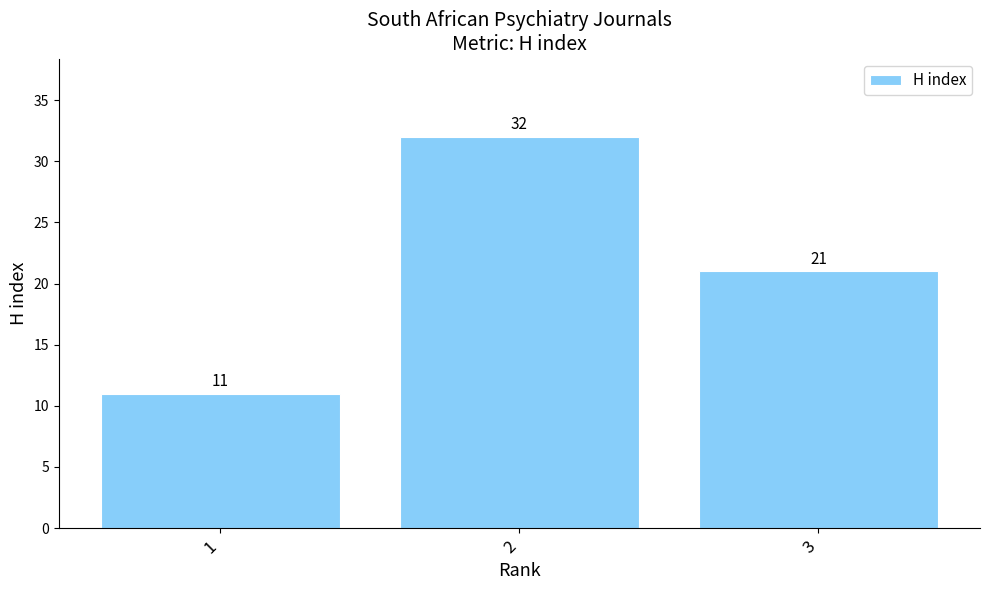

What is the smallest value displayed?

11